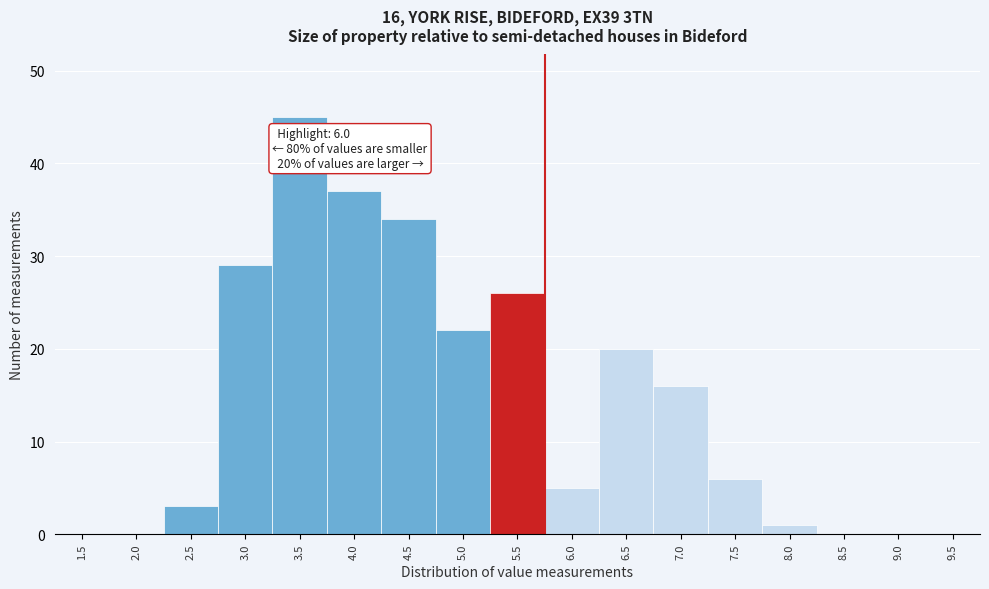

Reading left to right, transcribe all the data shown in this chart.

1.5=0	2.0=0	2.5=3	3.0=29	3.5=45	4.0=37	4.5=34	5.0=22	5.5=26	6.0=5	6.5=20	7.0=16	7.5=6	8.0=1	8.5=0	9.0=0	9.5=0